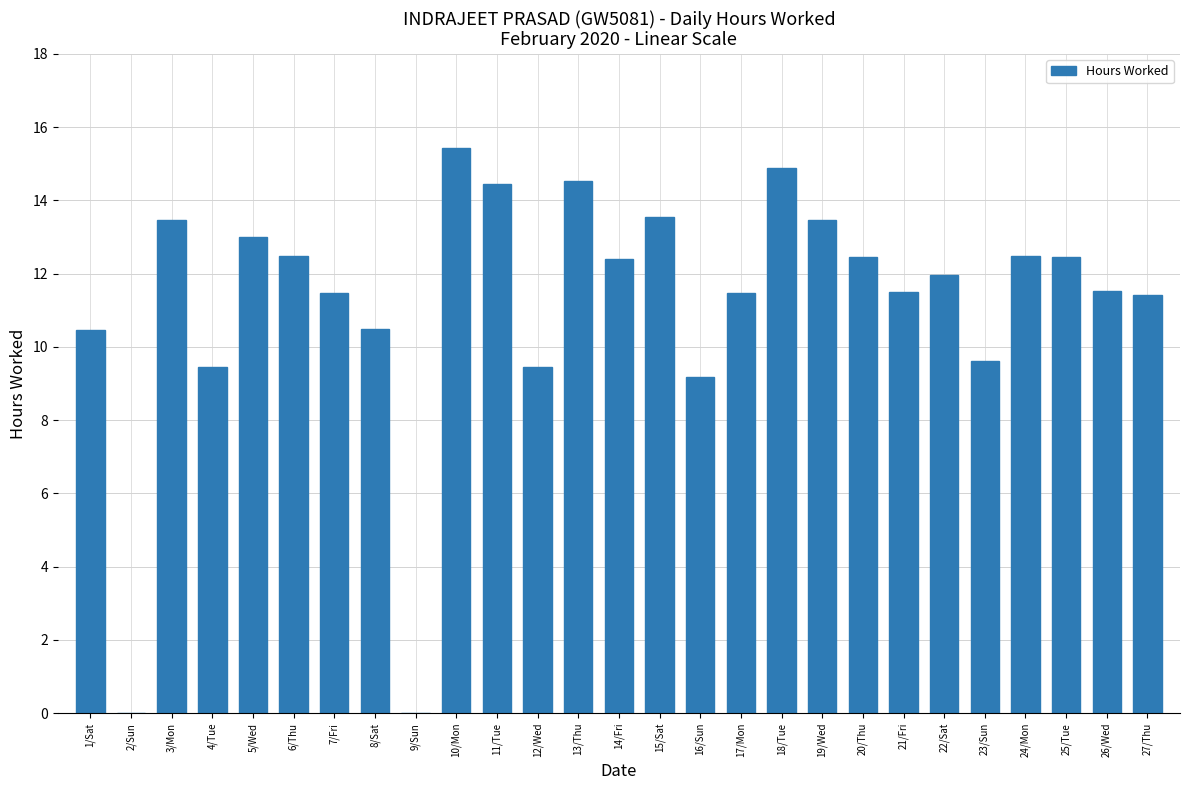

What is the change in value from 5/Wed to 24/Mon?

-0.5